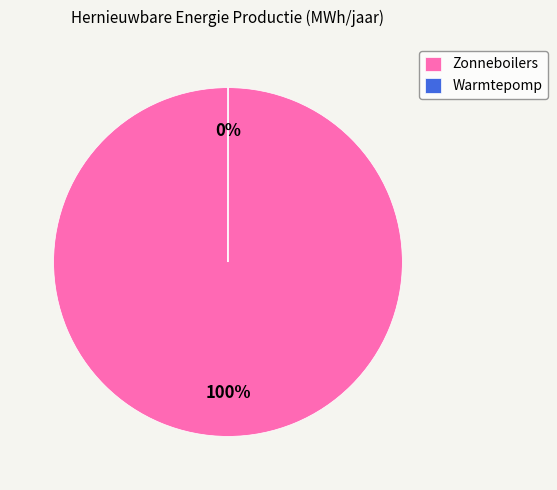

Is there a majority slice in this chart?

Yes